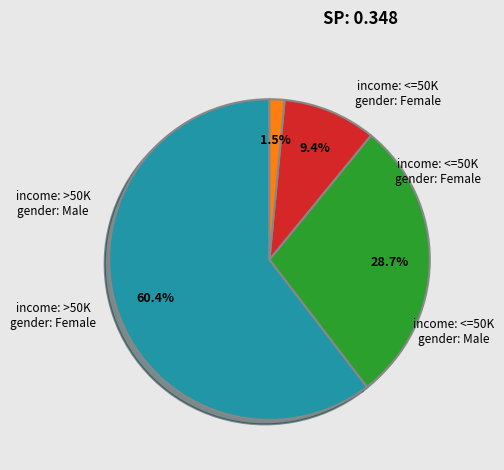

Does any single category account for the majority?

Yes